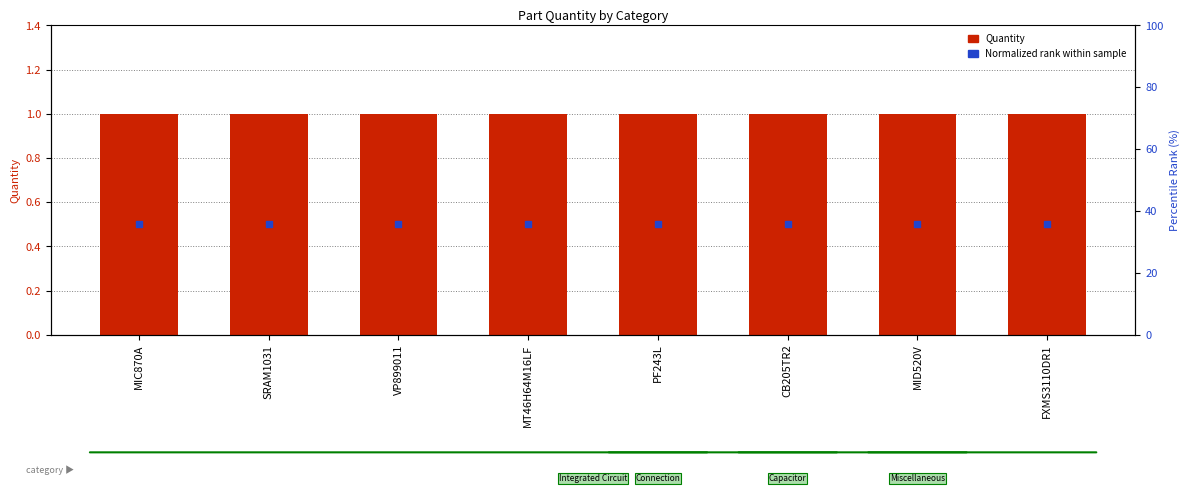

Which series has the widest spread of Y values?

Quantity